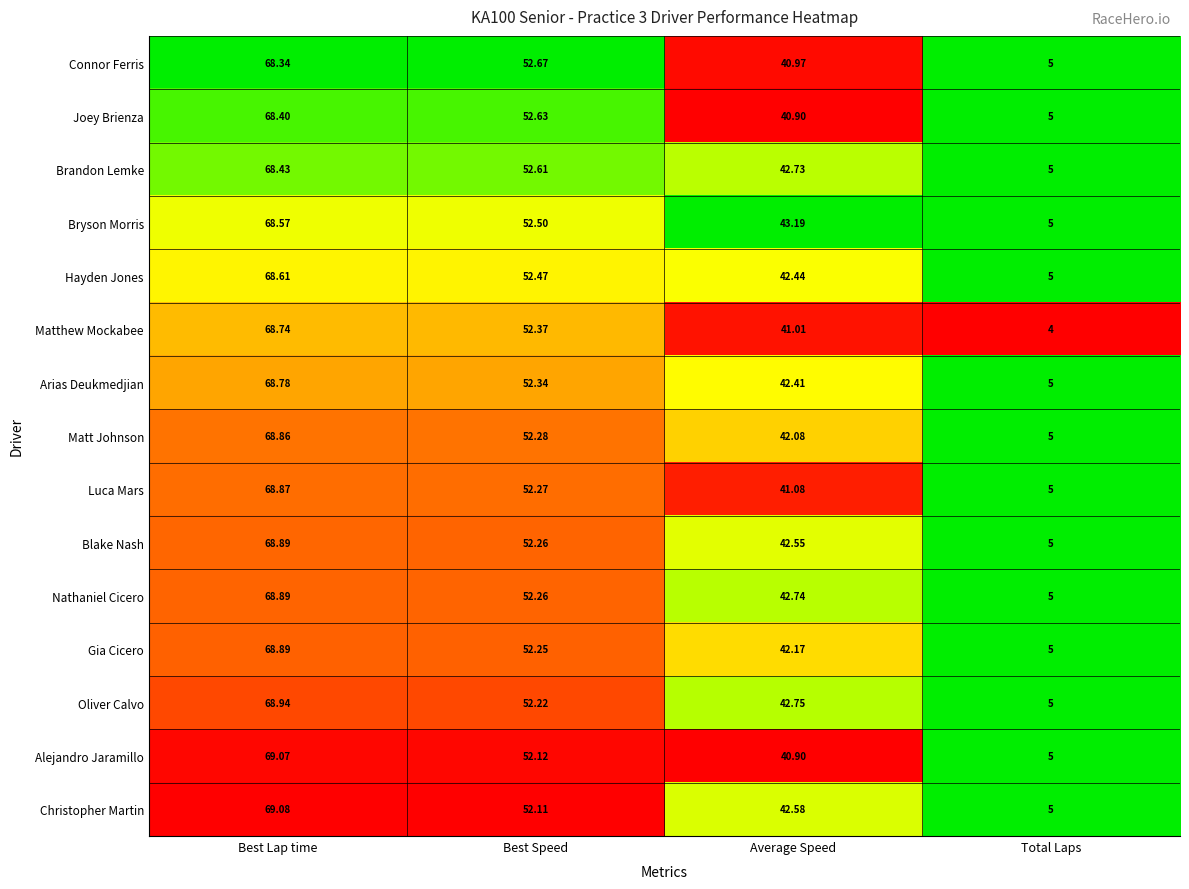

Which series has the widest spread of values?

Matthew Mockabee